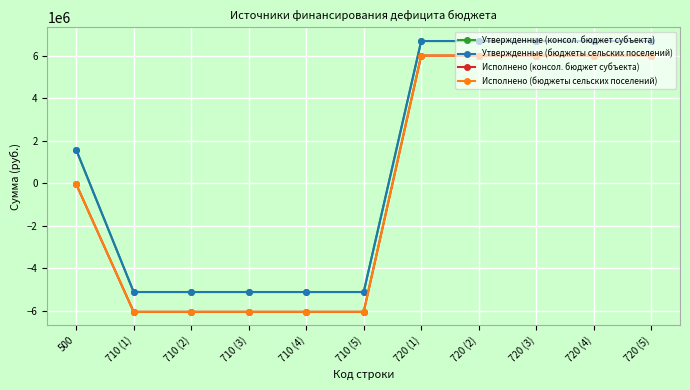

What is the approximate value of Исполнено (консол. бюджет субъекта) at 500?

-36859.1